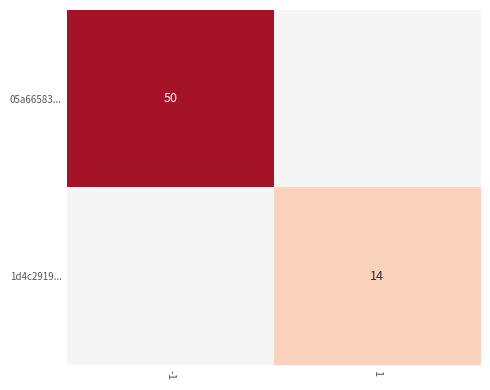

At how many categories does at least one series exceed 18?

1